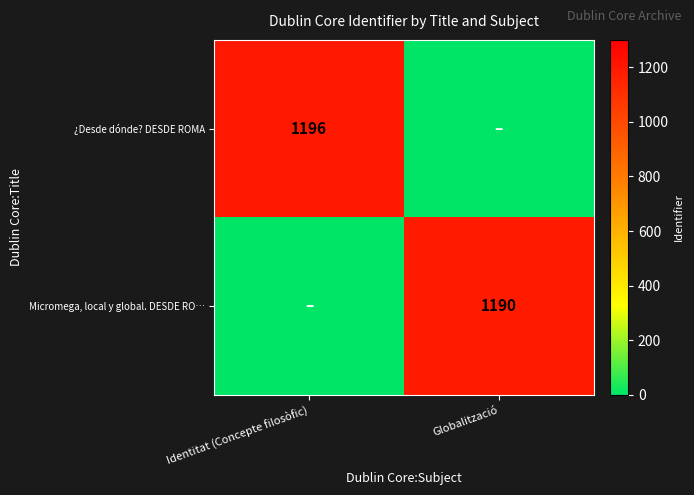

The ¿Desde dónde? DESDE ROMA series shows 773 at Identitat (Concepte filosòfic). True or false?

False